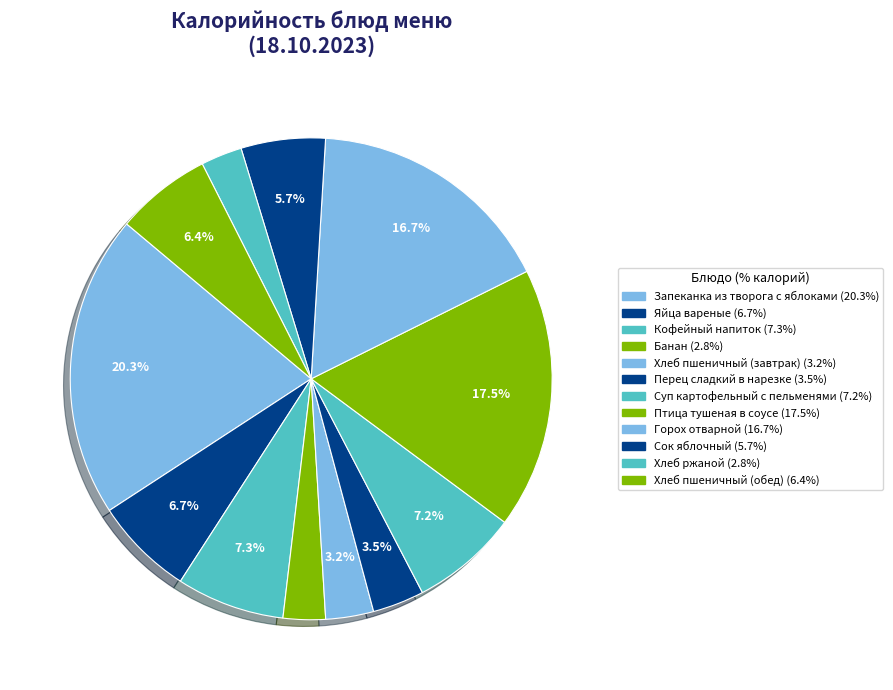

To the nearest percent, what is the difference between the Перец сладкий в нарезке and Сок яблочный slice percentages?

2%